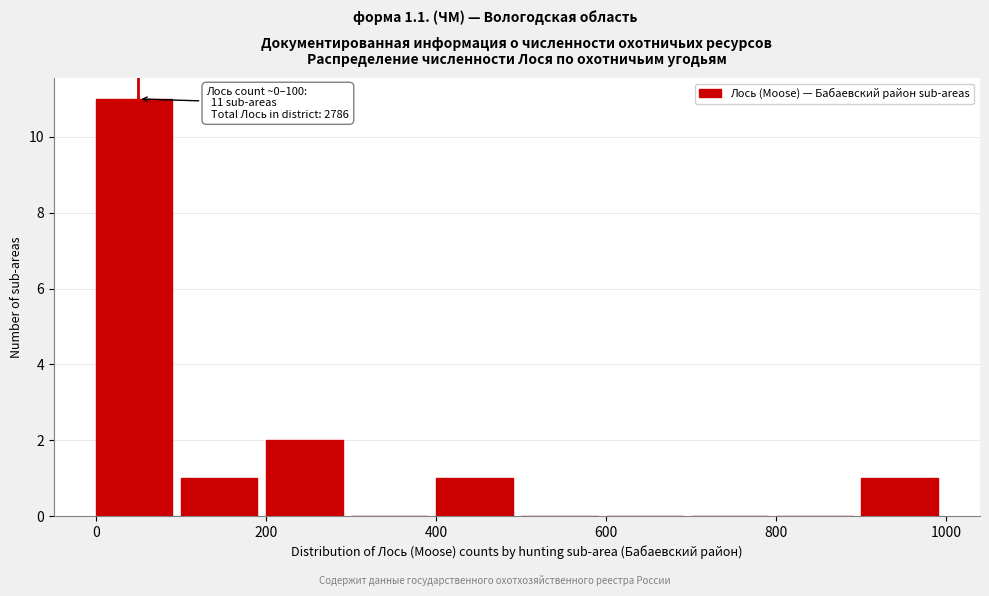

Which range on the x-axis has the tallest bar?

0 to 100